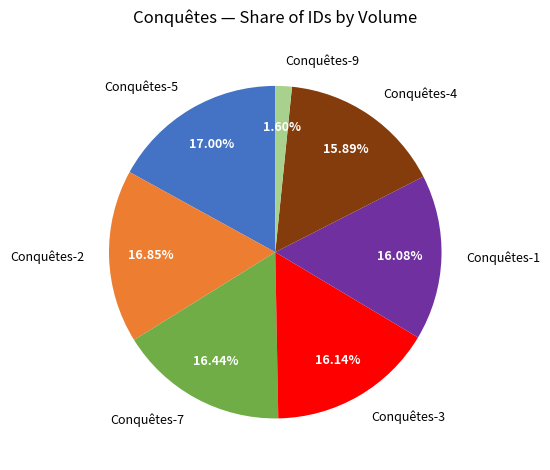

Between Conquêtes-1 and Conquêtes-9, which is larger?

Conquêtes-1